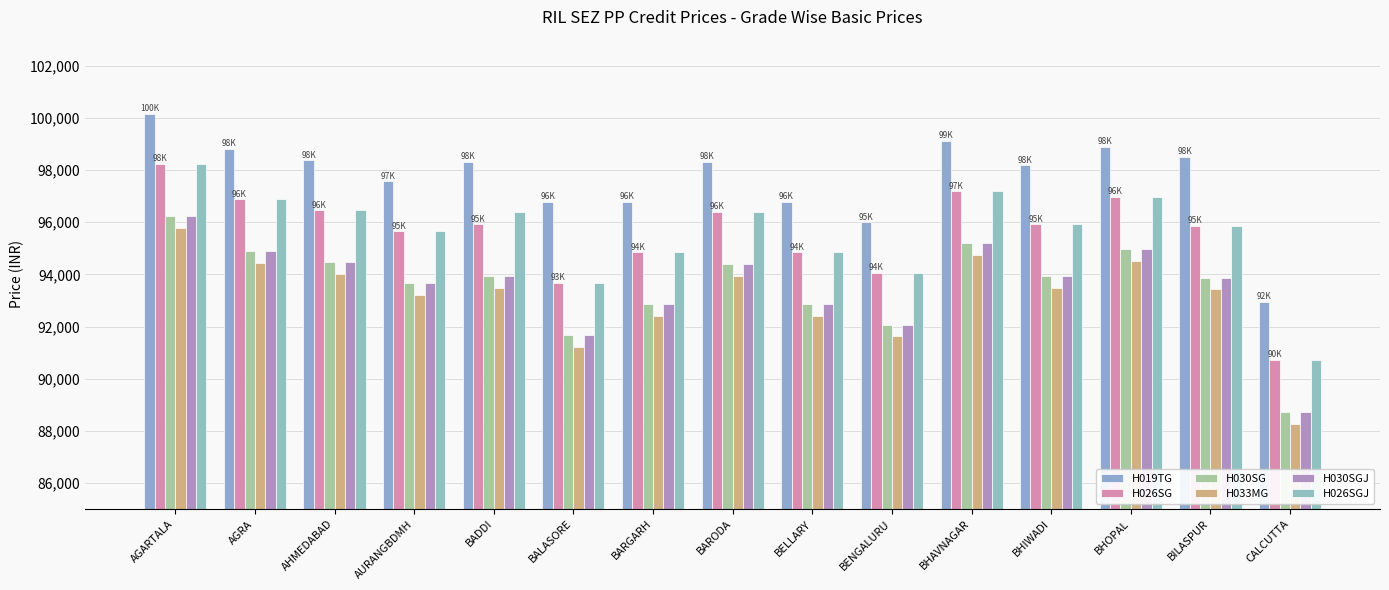

What is the total value across all series at BADDI?

571907